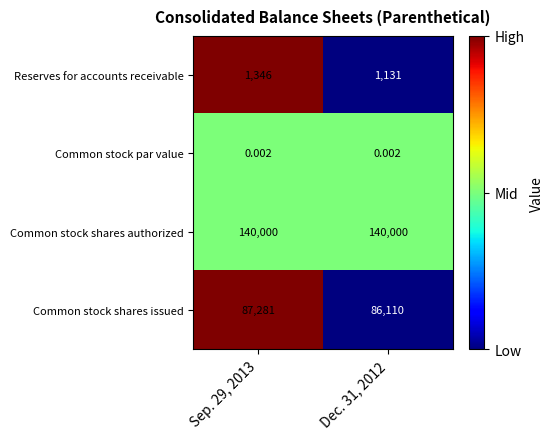

Which series has the largest total across all categories?

Common stock shares authorized